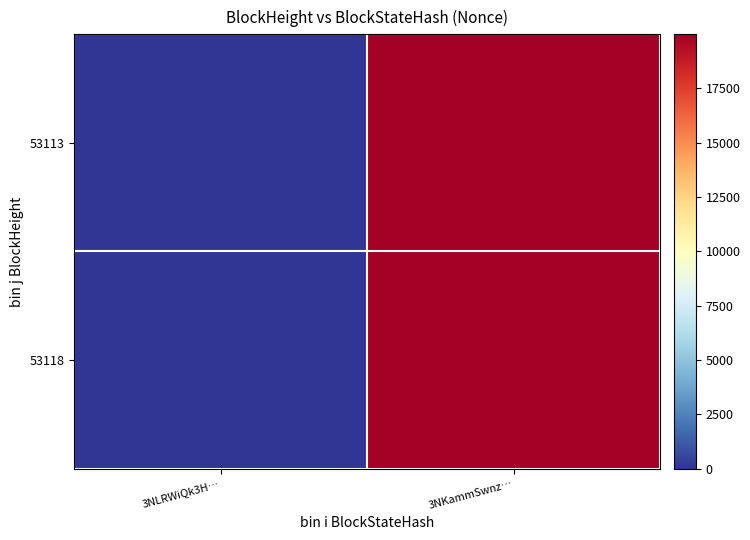

Which series has the largest range (max minus min)?

53118